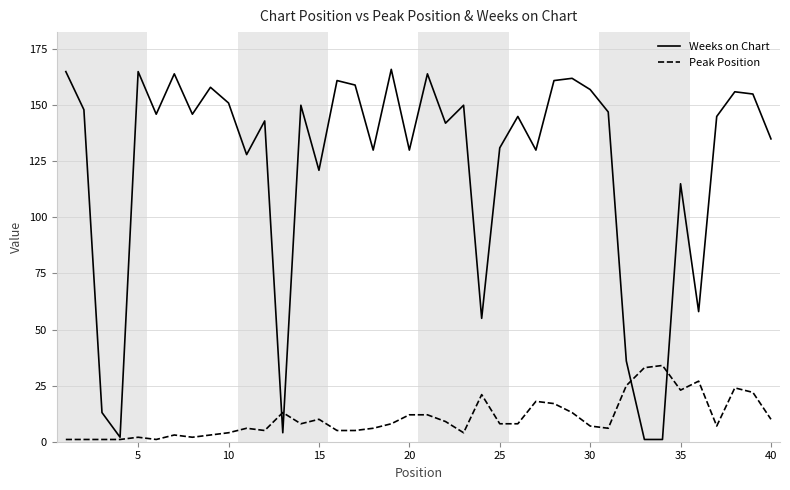

What is the greatest value displayed?

166